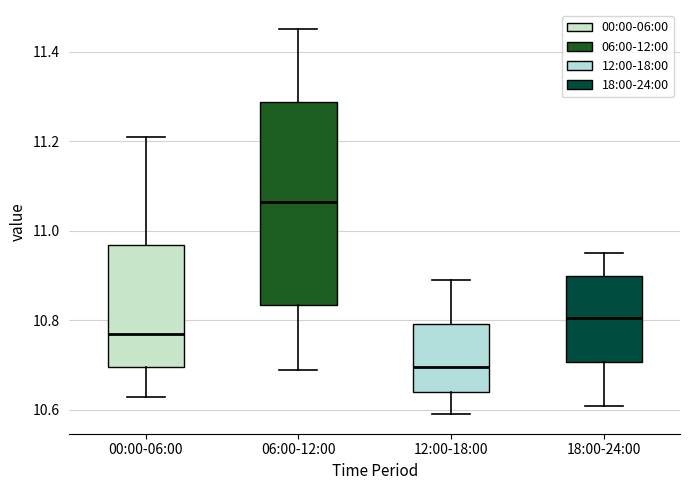

Reading left to right, read every box against the y-axis: the position of its median line, the range the box covers, and the ends of its whiskers. The values are not printed on the chart, so give them approximately, as read against the axis.

00:00-06:00: median 10.78, box 10.70 to 10.96, whiskers 10.64 to 11.22
06:00-12:00: median 11.06, box 10.84 to 11.28, whiskers 10.70 to 11.46
12:00-18:00: median 10.70, box 10.64 to 10.80, whiskers 10.60 to 10.90
18:00-24:00: median 10.80, box 10.70 to 10.90, whiskers 10.62 to 10.96